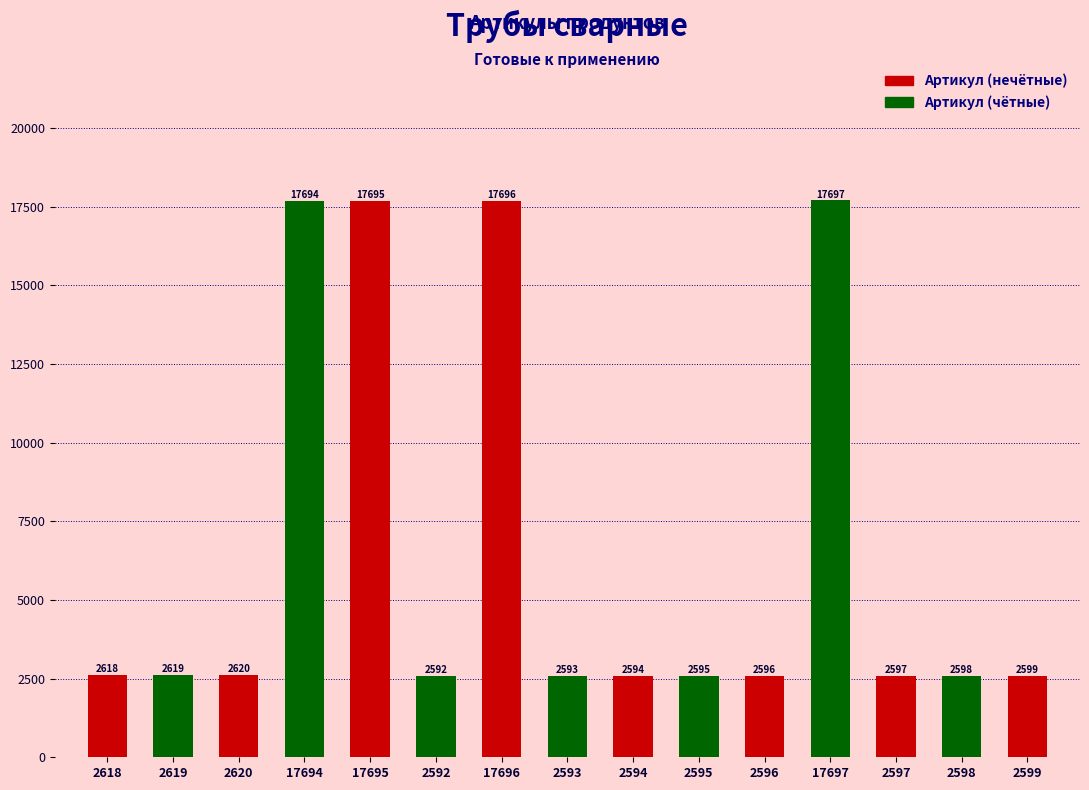

List the labels in order of value, smallest first.

2592, 2593, 2594, 2595, 2596, 2597, 2598, 2599, 2618, 2619, 2620, 17694, 17695, 17696, 17697